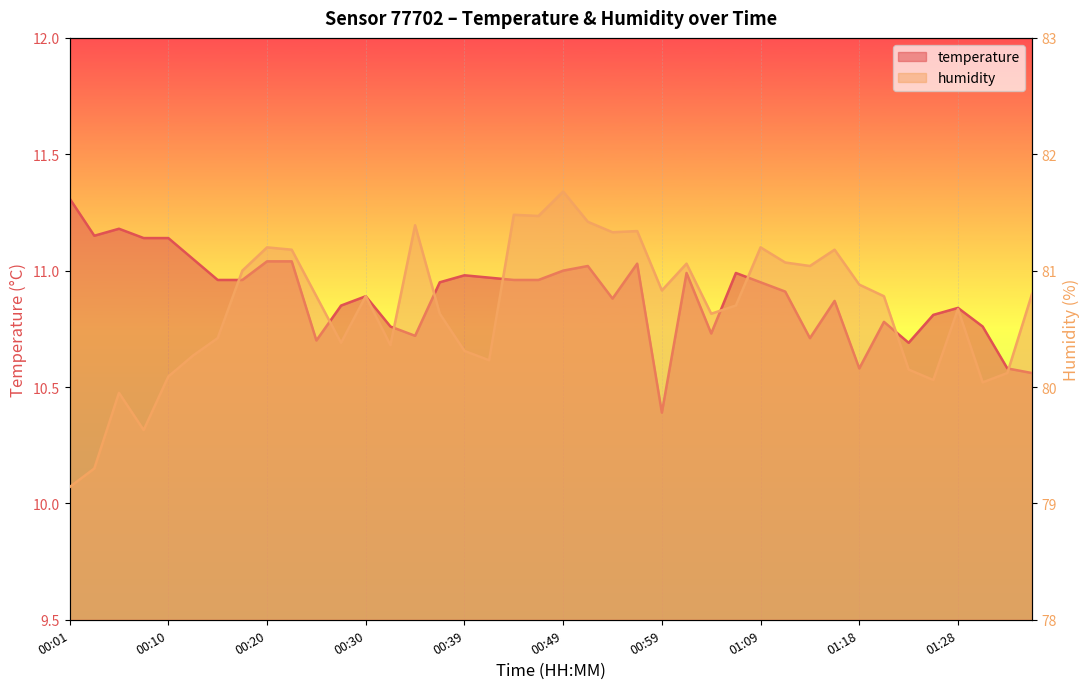

True or false: temperature has more than 2 interior local peaks.

True